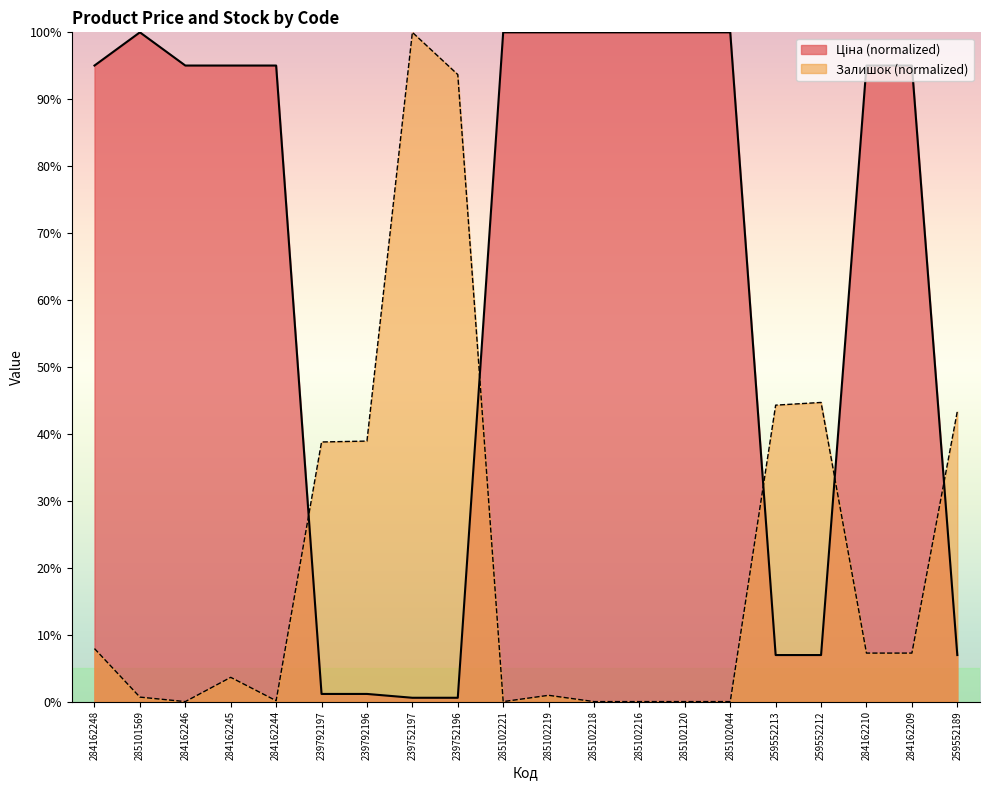

Between which two adjacent categories do Залишок and Ціна first intersect?

284162244 and 239792197